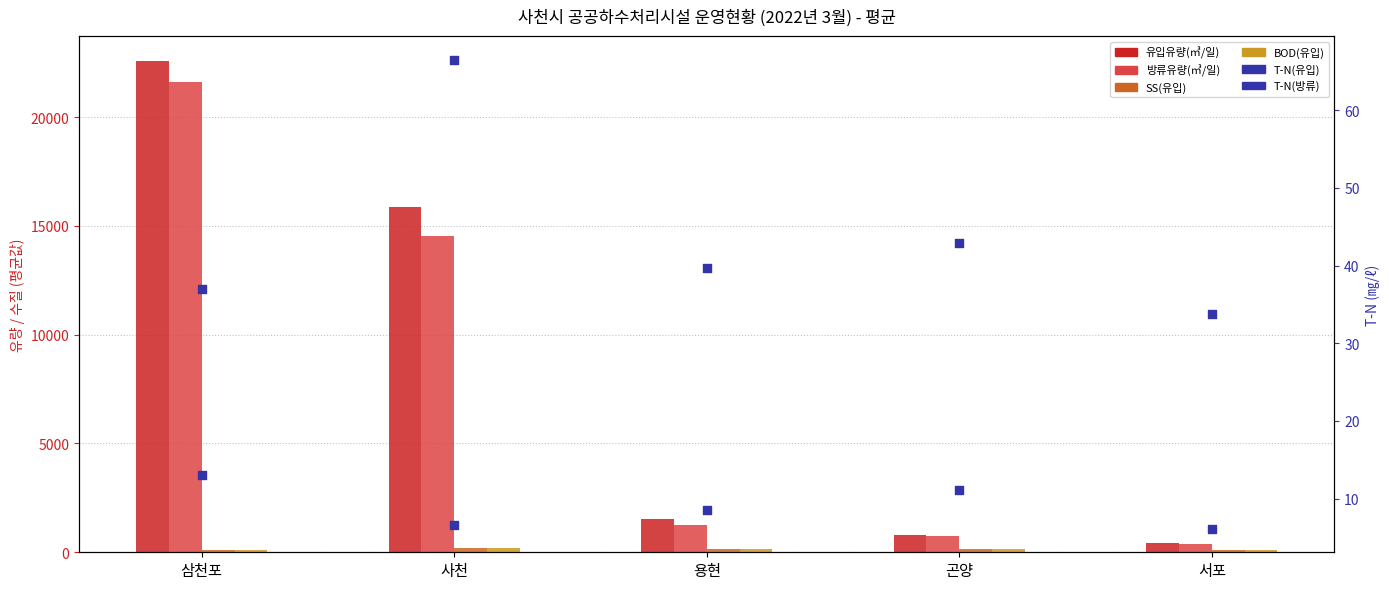

What is the total value across all series at 용현?

3123.8